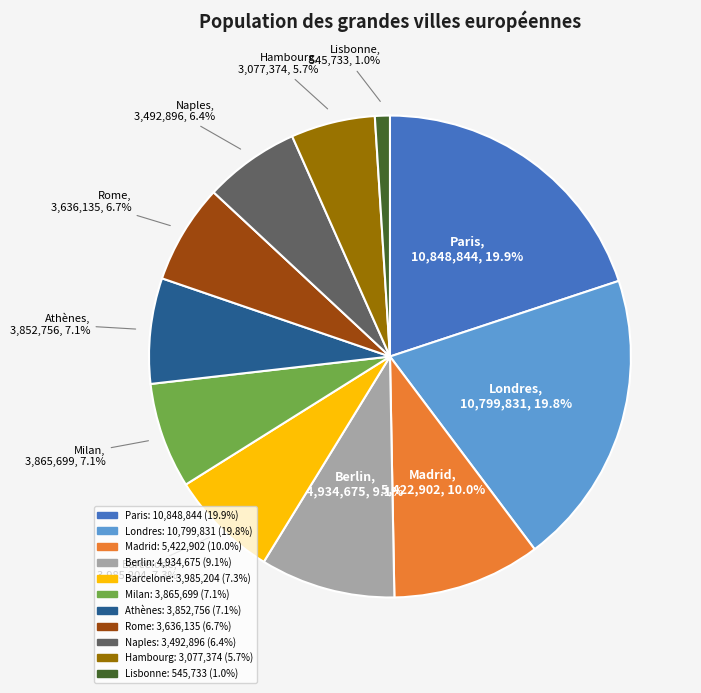

True or false: Rome accounts for 7% of the total.

True